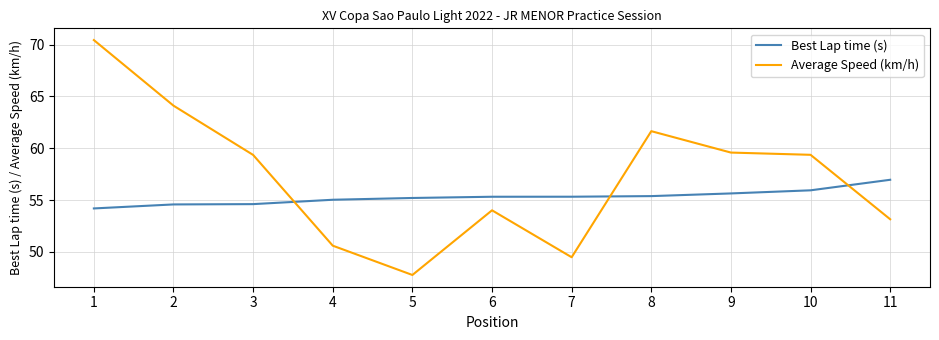

Read the Best Lap time (s) value at 1.

54.2